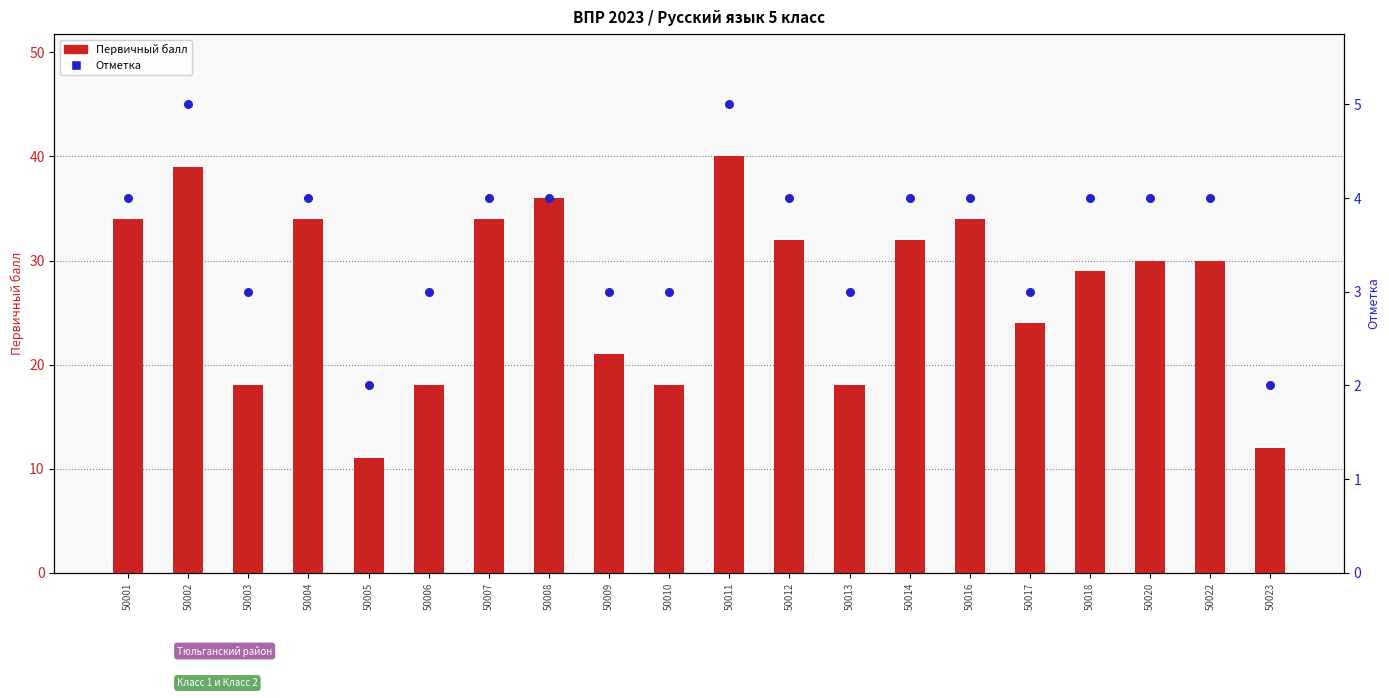

What are all the series names shown in the legend?

Первичный балл, Отметка